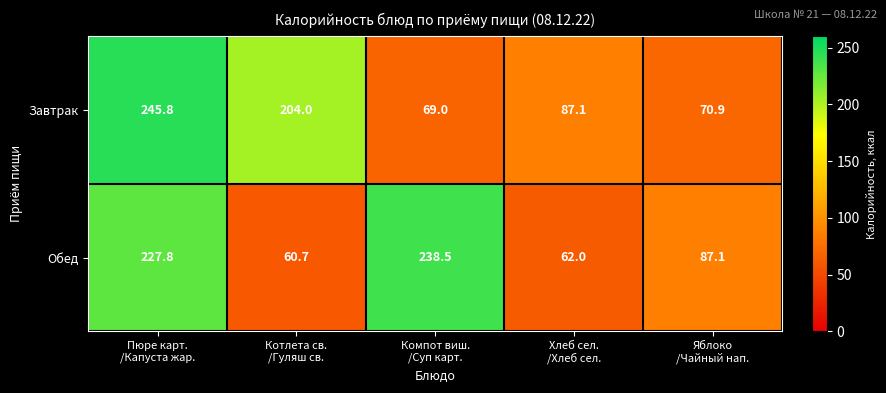

Reading left to right, extract all data points from this chart.

Завтрак: 245.8	204.0	69.0	87.1	70.9
Обед: 227.8	60.7	238.5	62.0	87.1